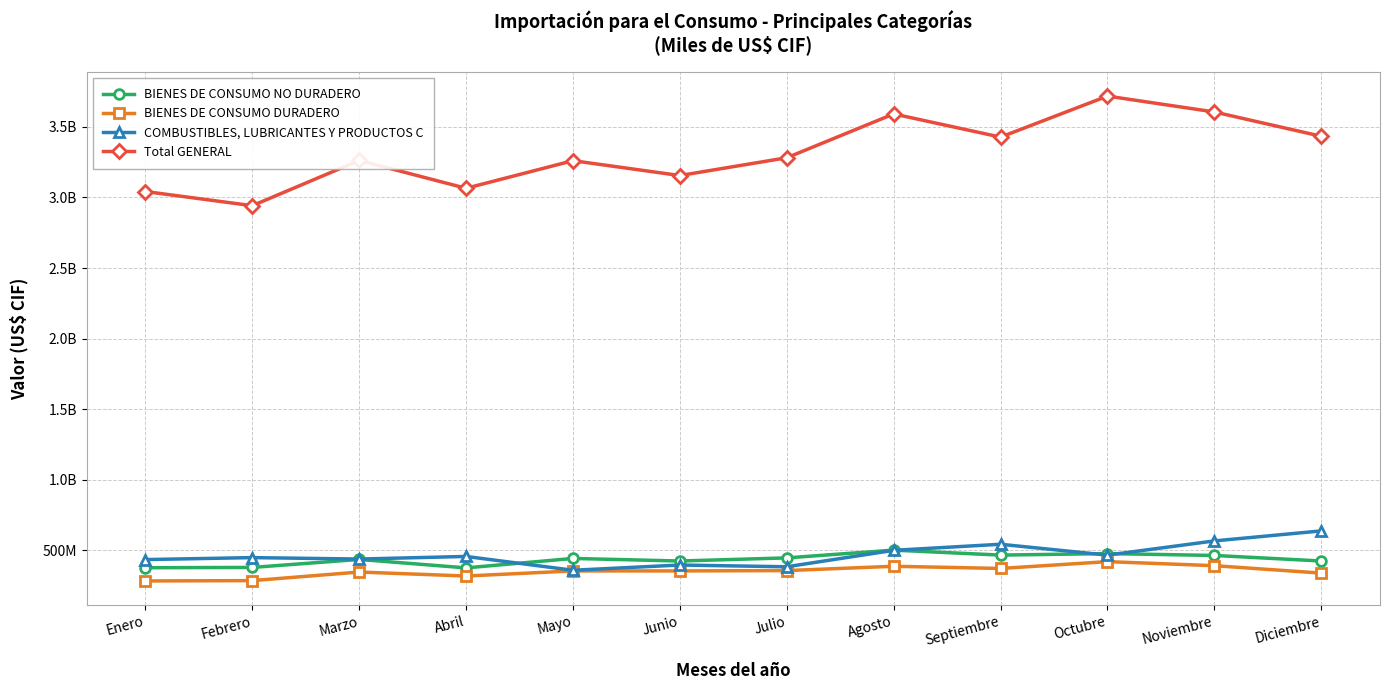

At which label does BIENES DE CONSUMO NO DURADERO first exceed 442906514?

Mayo